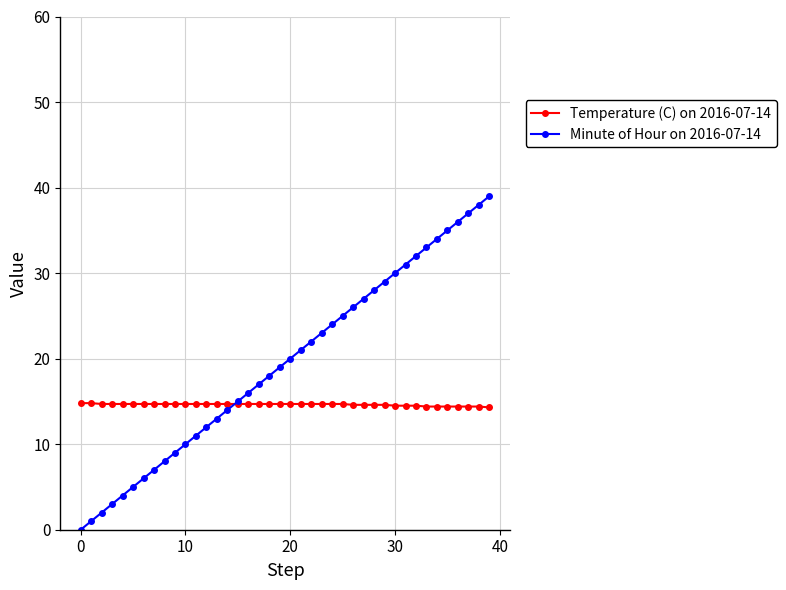

How many data points does each series have?

40